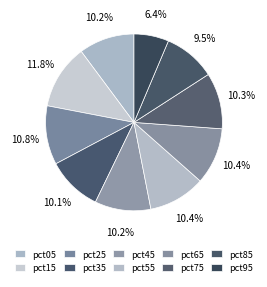

Which slice is the smallest?

pct95